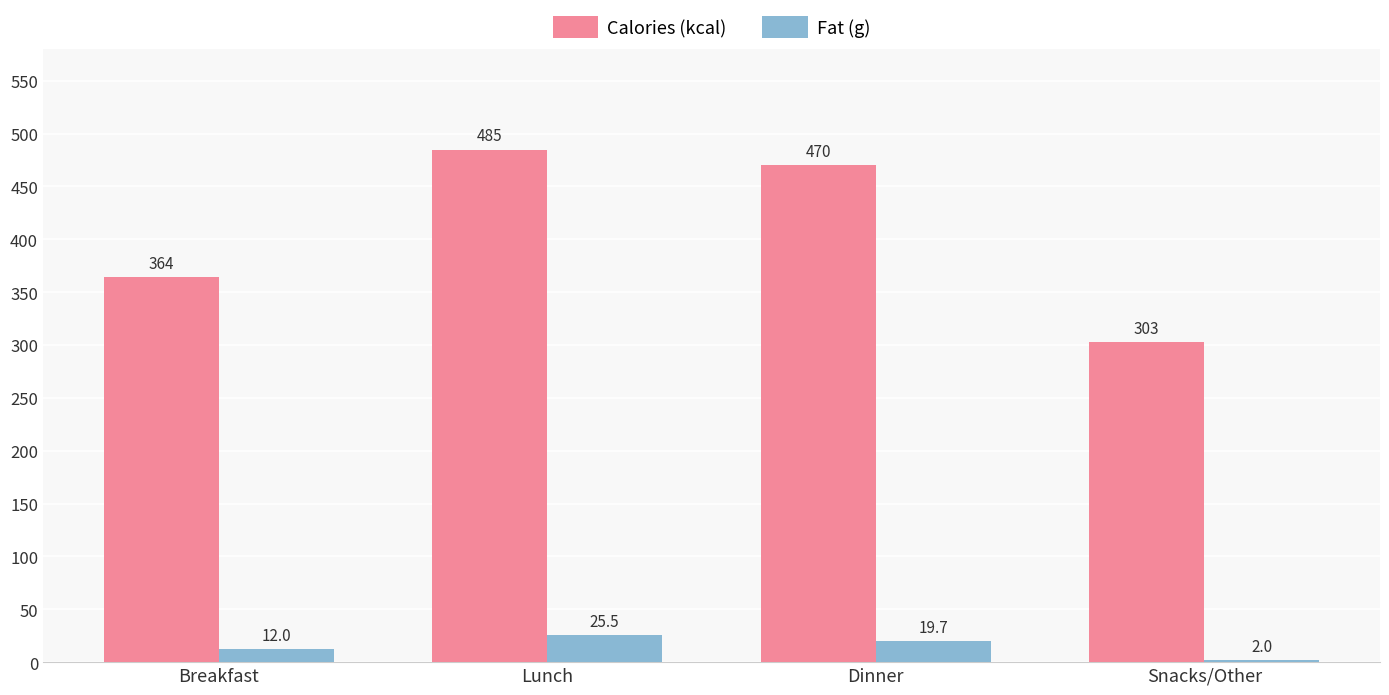

Where does the Calories (kcal) series first go above 470?

Lunch